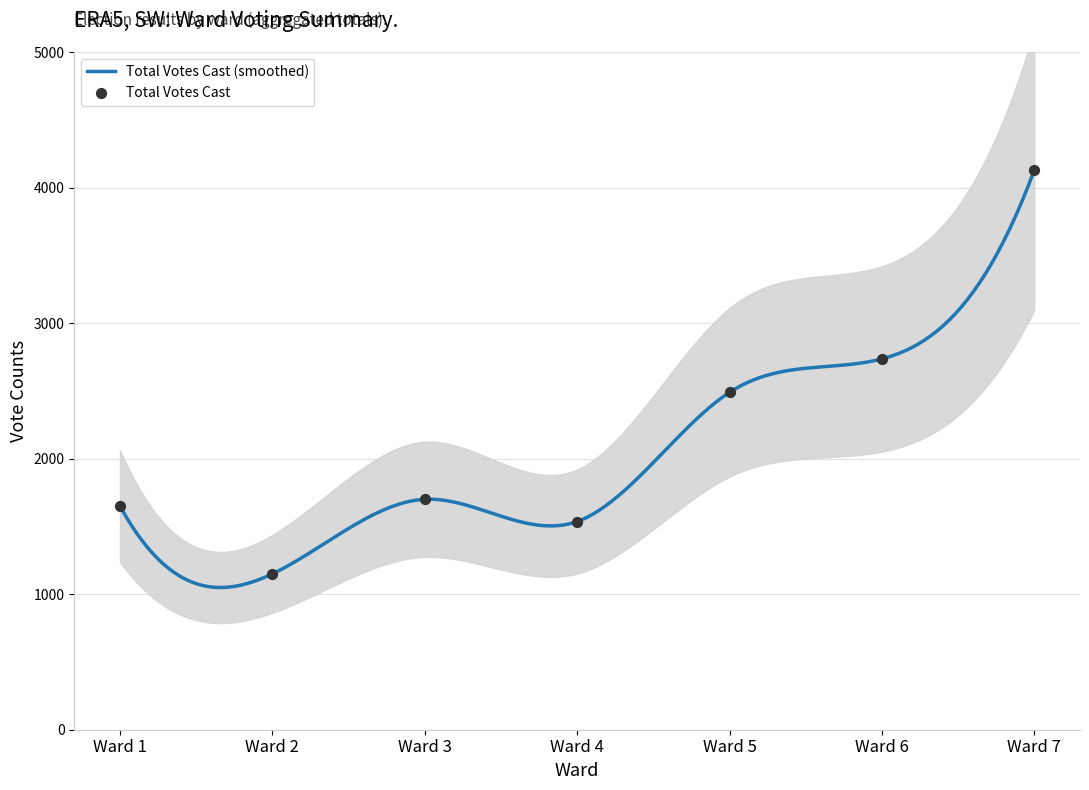

What is the maximum value for Total Votes Cast (smoothed)?

4128.0